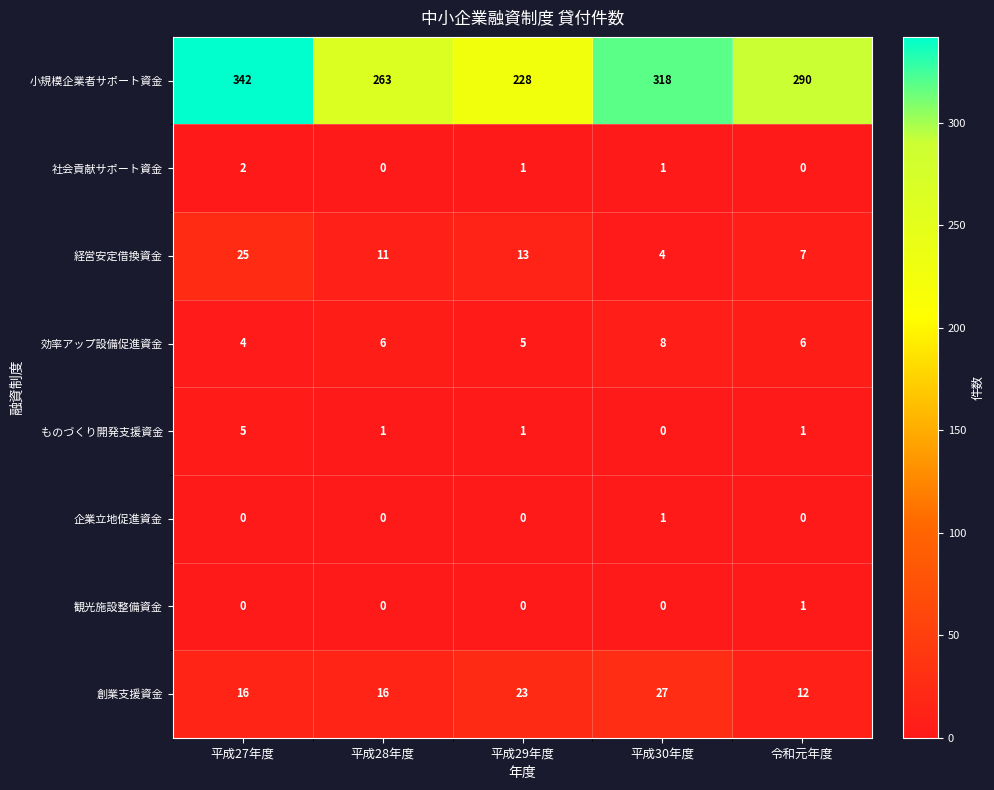

Which series changed the most between 平成29年度 and 令和元年度?

小規模企業者サポート資金